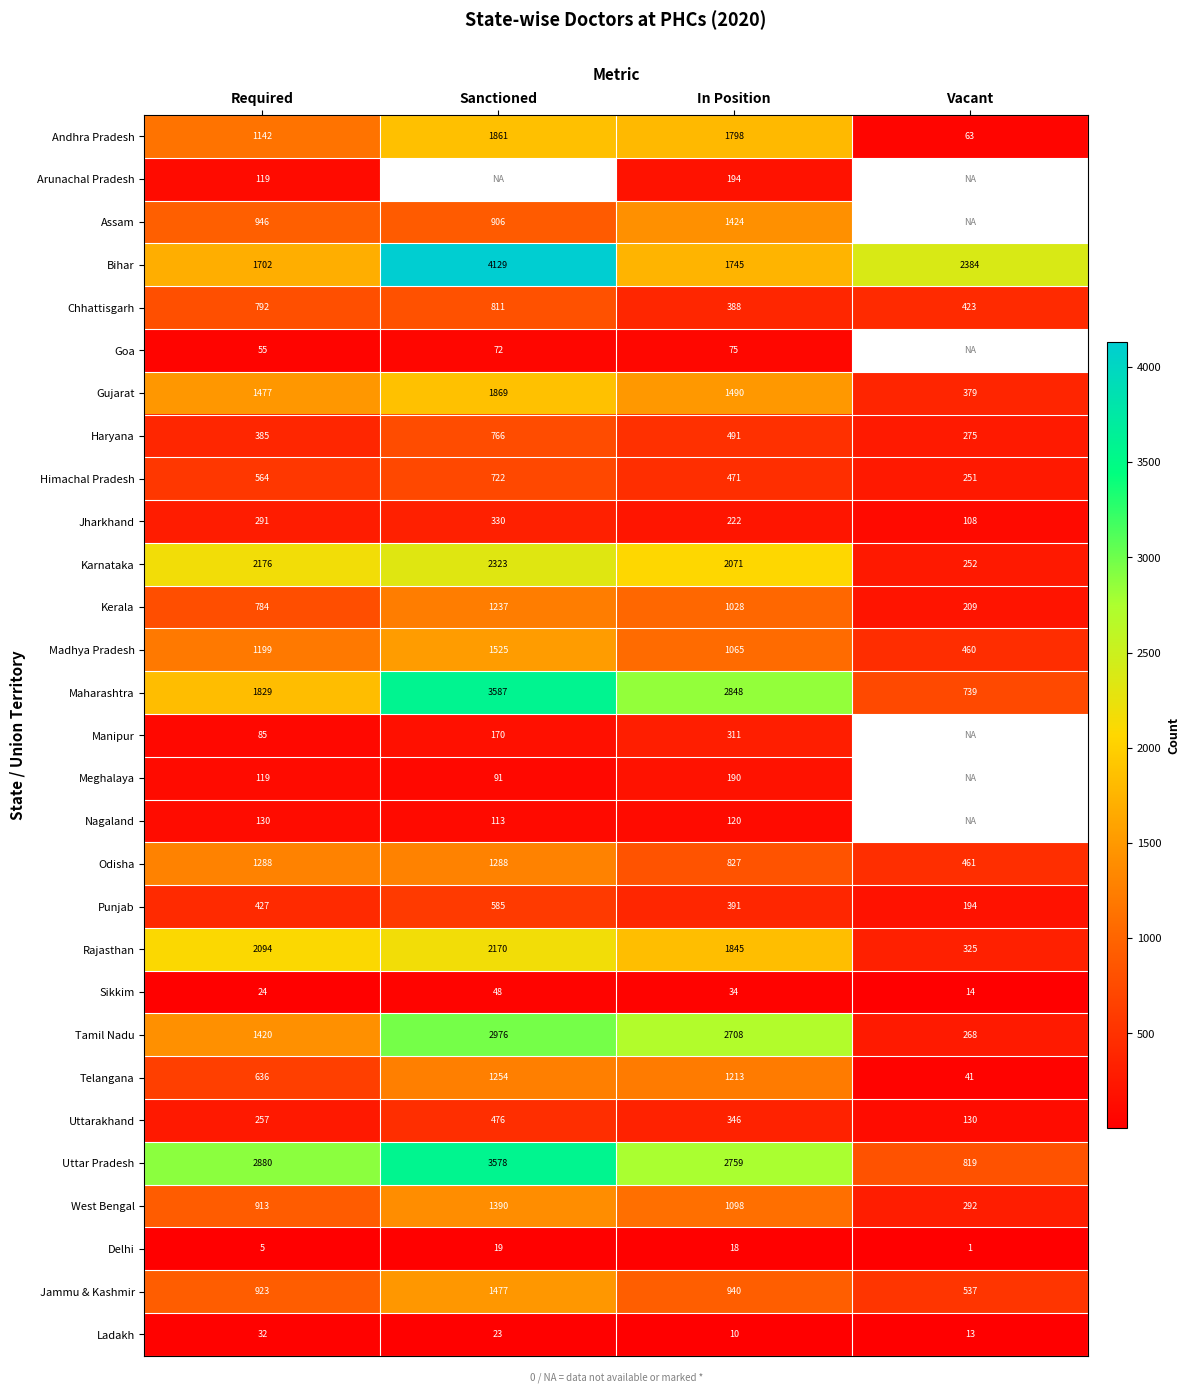

The Karnataka series shows 742 at In Position. True or false?

False